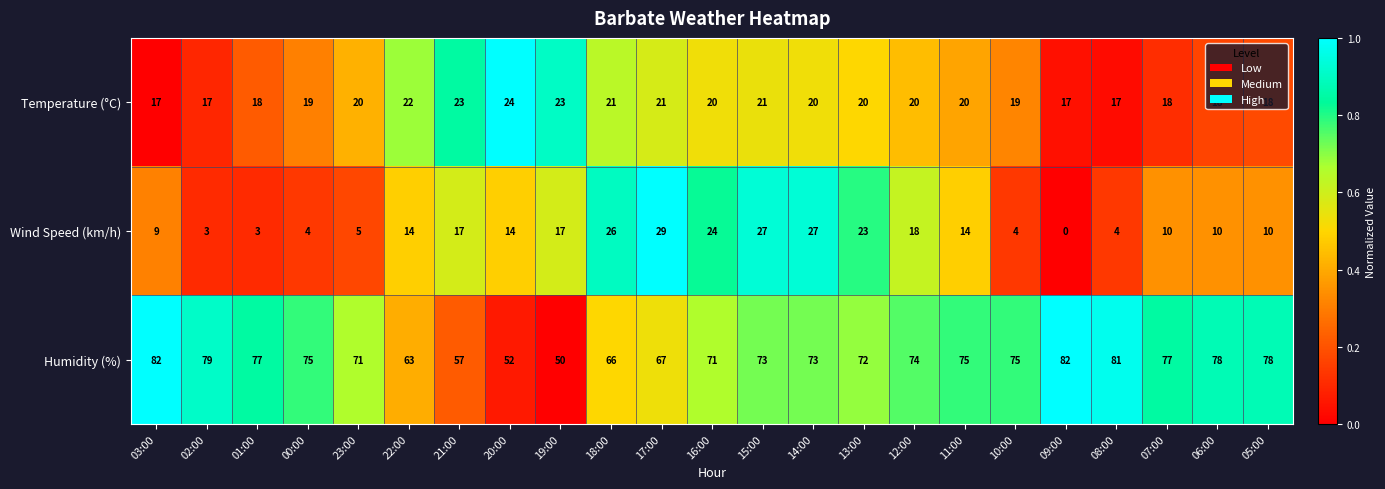

What is the approximate value of Wind Speed (km/h) at 15:00, to the nearest 10?

30